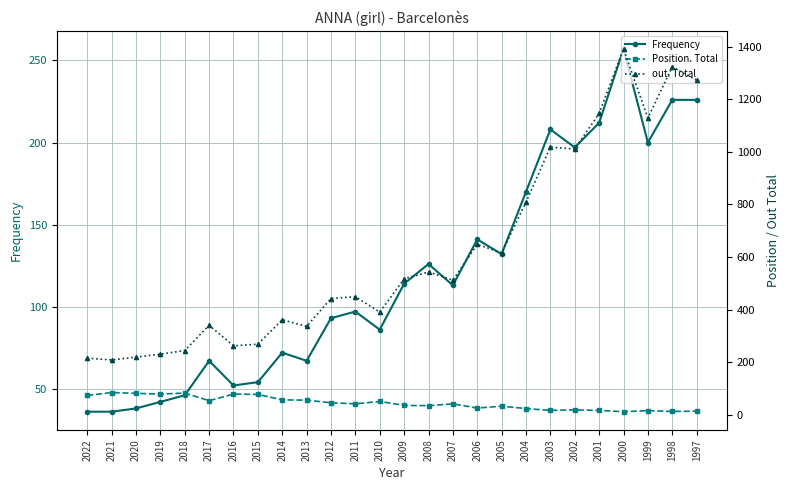

At which category does the chart reach its peak across all series?

2000